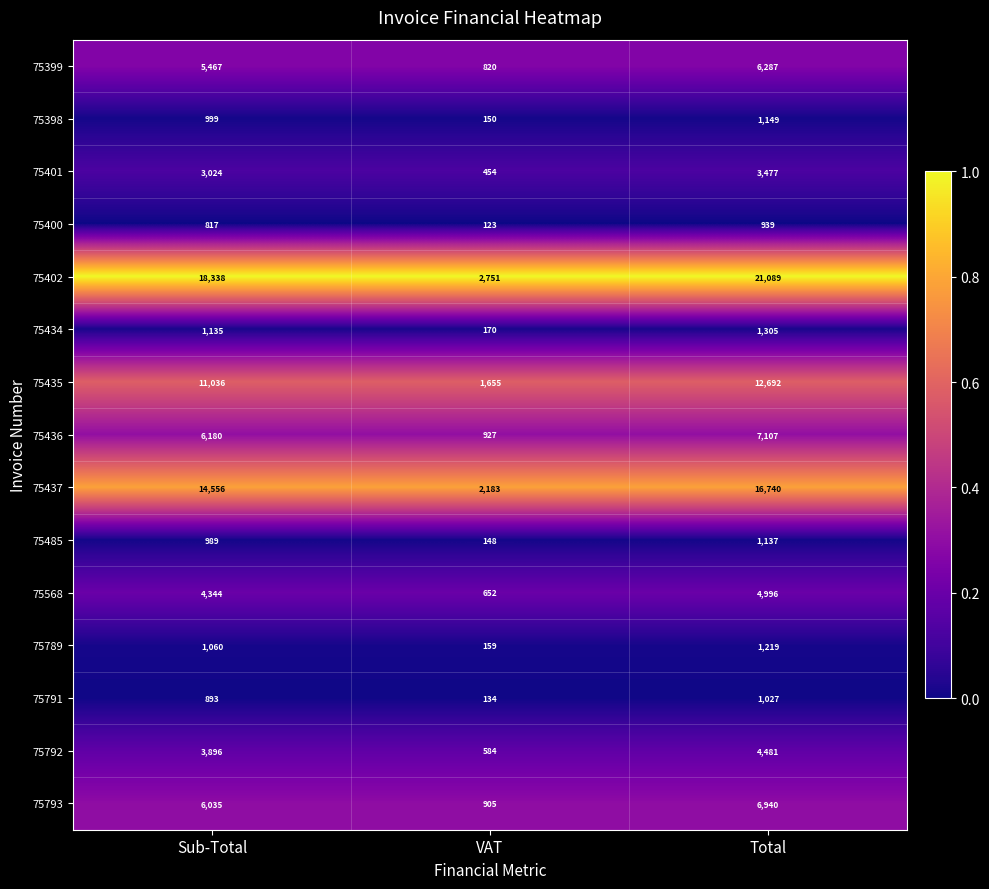

What is the maximum value shown in the chart?

21089